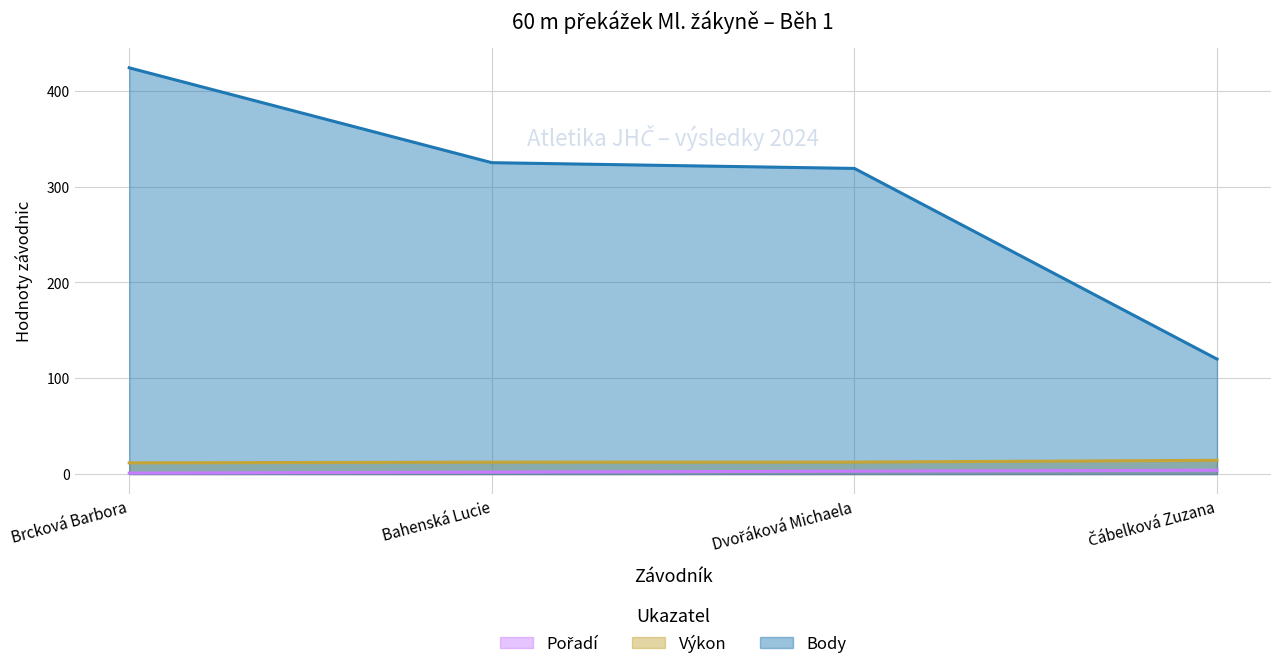

What is the sum of the Výkon values at Brcková Barbora and Dvořáková Michaela?

24.2